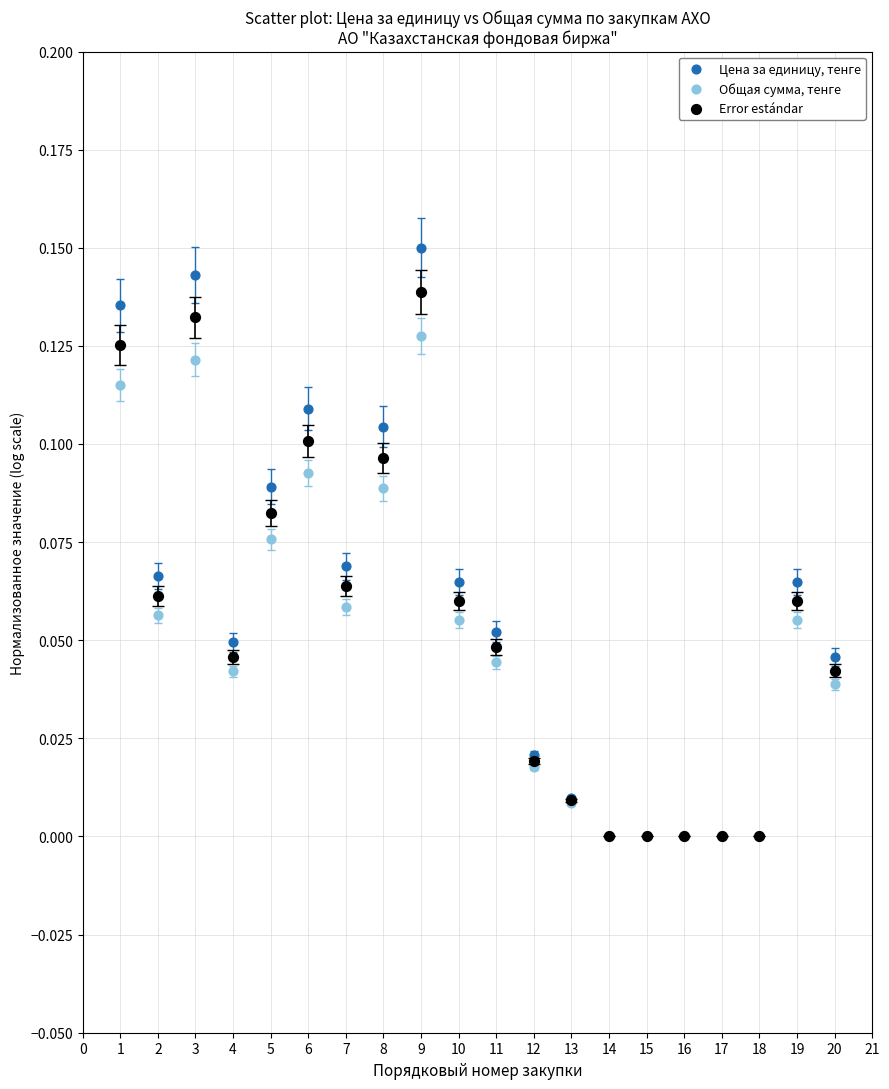

Which series reaches the maximum Y coordinate?

Цена за единицу, тенге